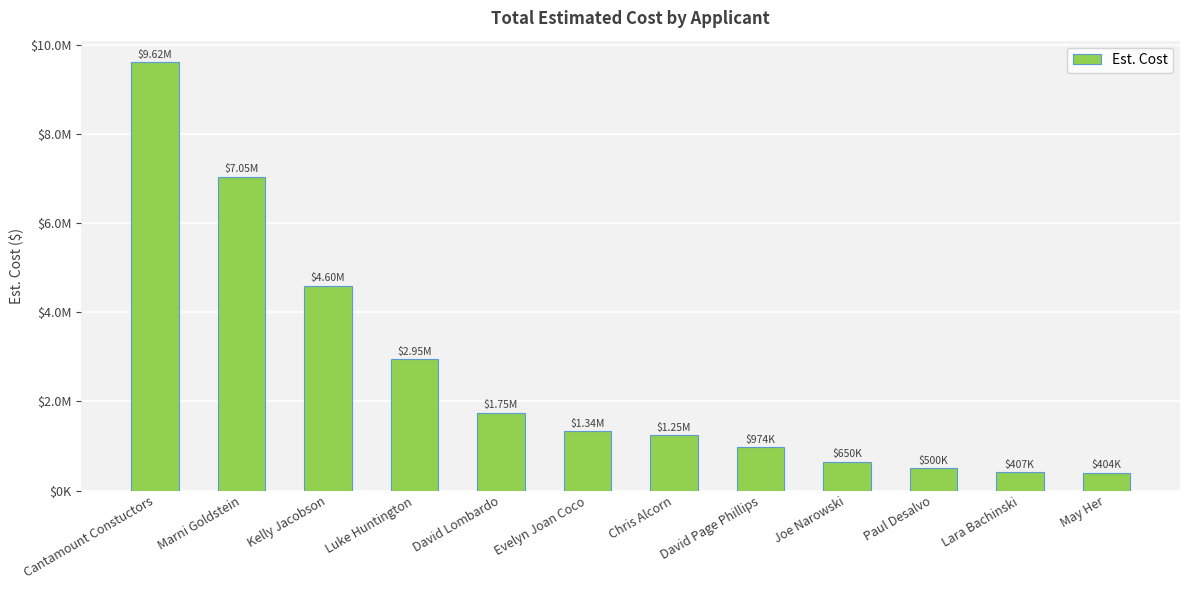

What is the label of the 9th bar from the left?

Joe Narowski